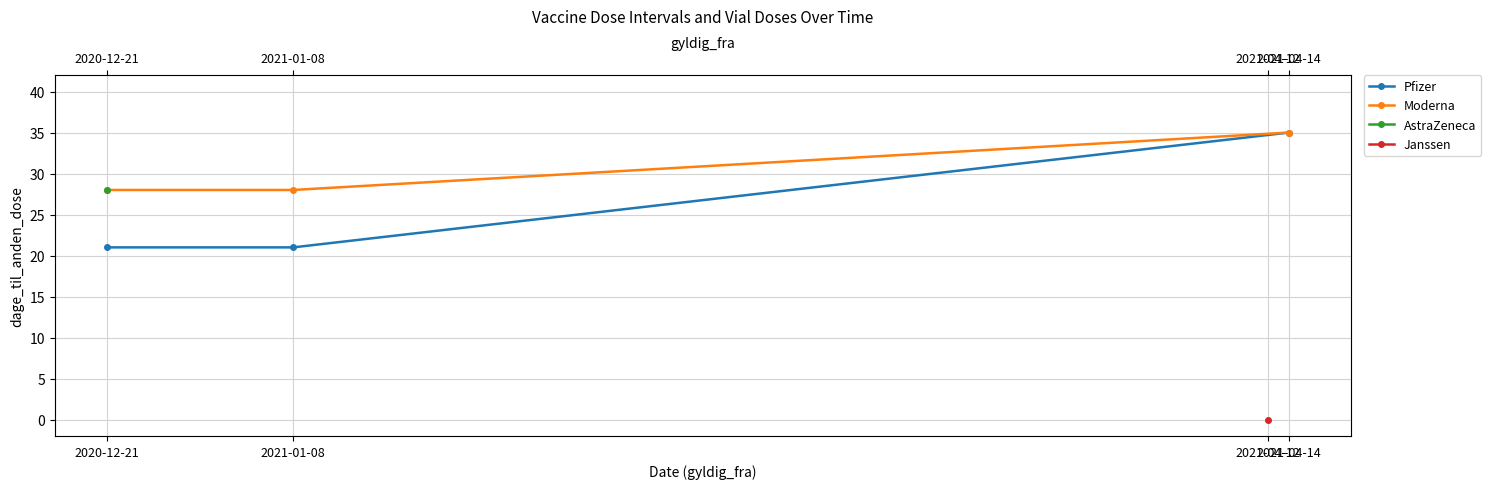

What is the total value across all series at 2021-01-08?

49